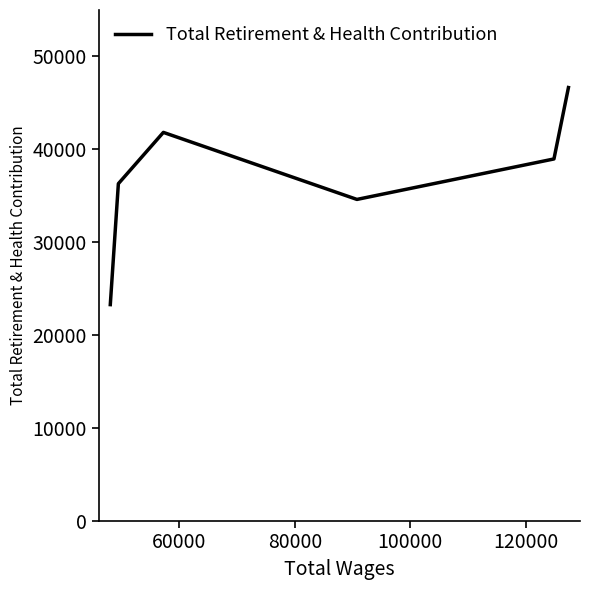

True or false: there are more than 0 points higher than both neighbors.

True